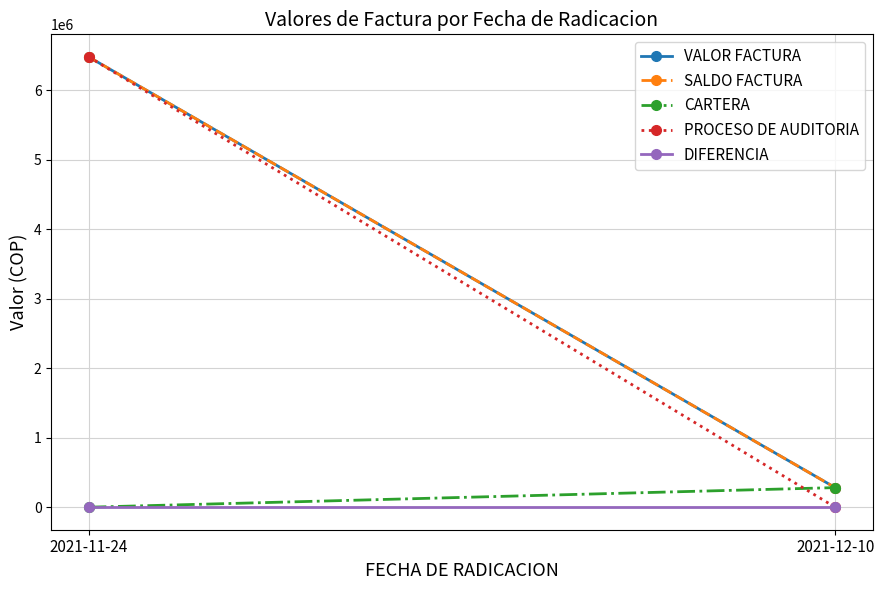

Is this an area chart (filled region under the line)?

No